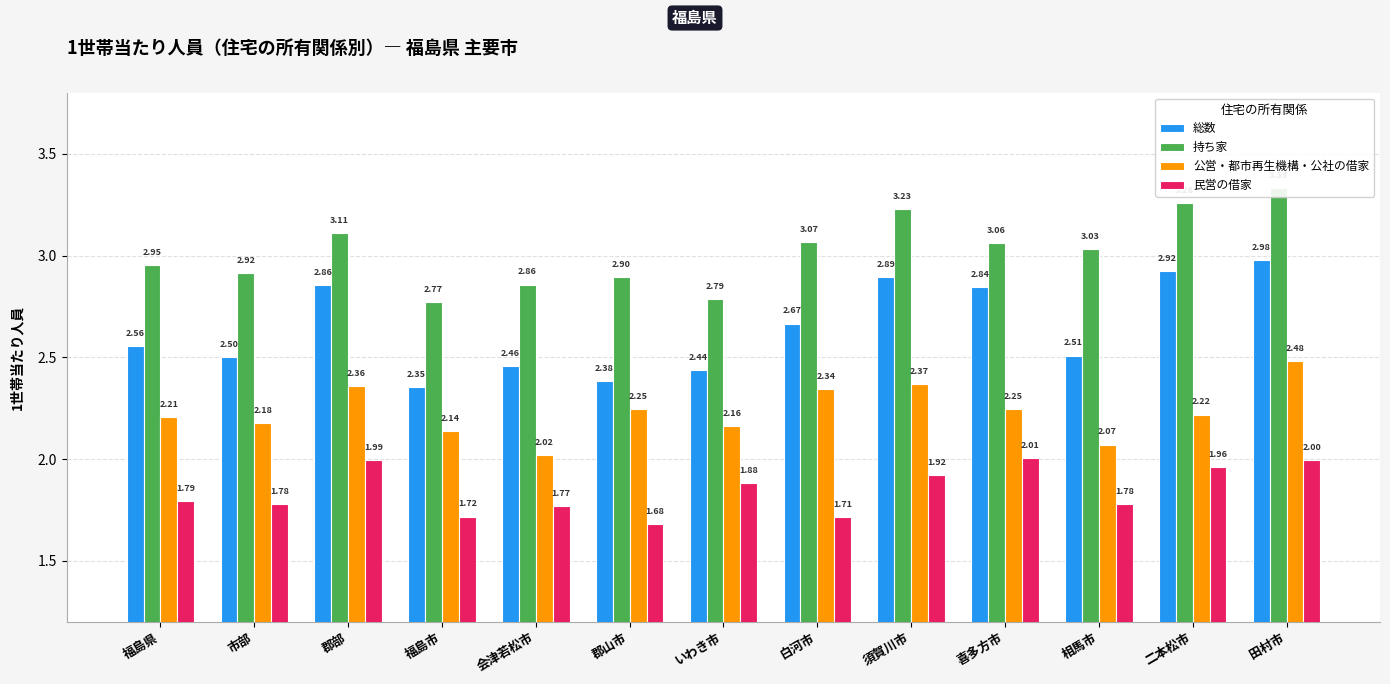

At how many categories does at least one series exceed 3?

7